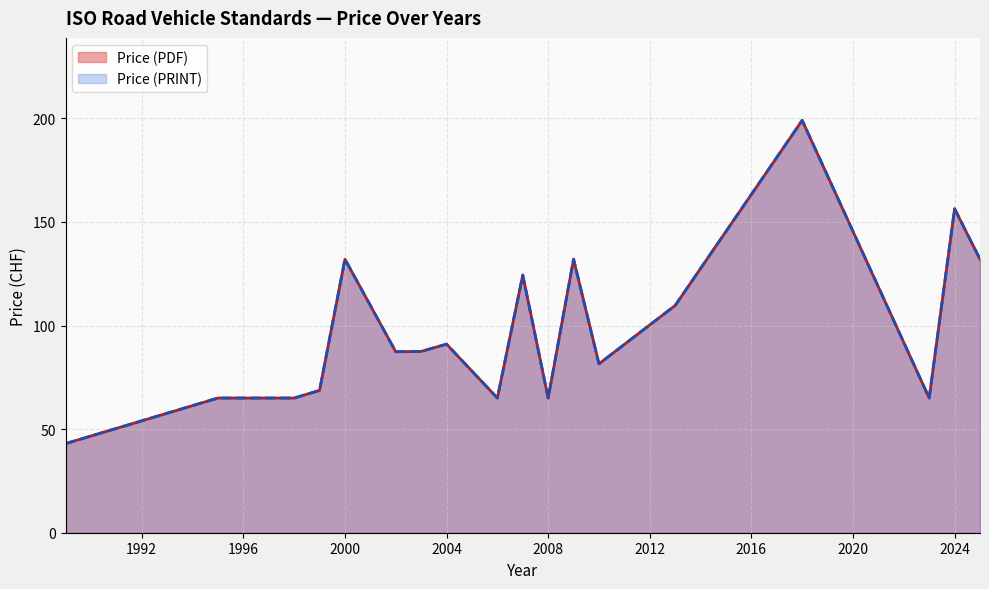

The Price (PRINT) series shows 37 at 2025. True or false?

False